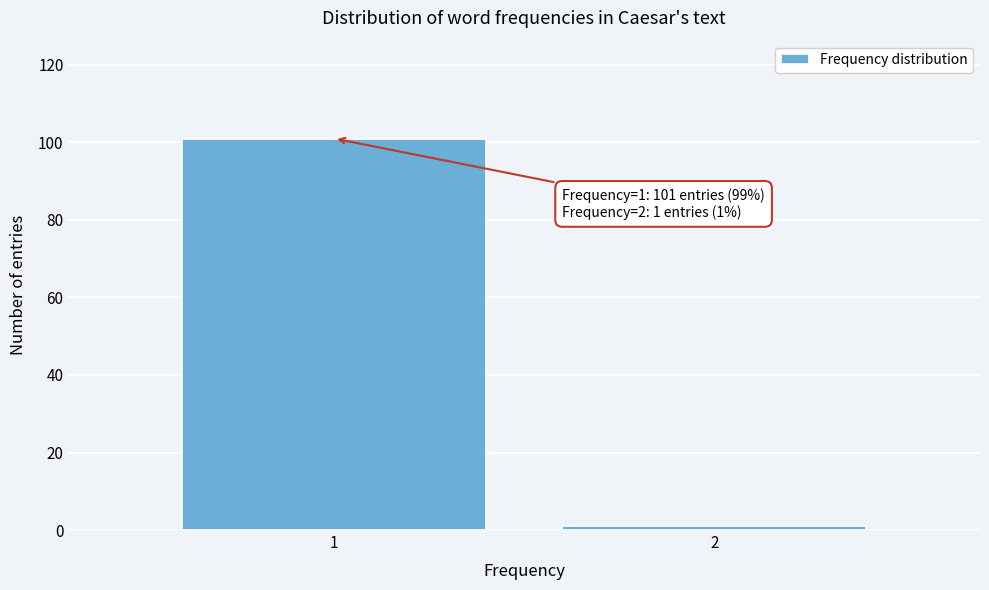

Reading left to right, transcribe all the data shown in this chart.

1=101	2=1